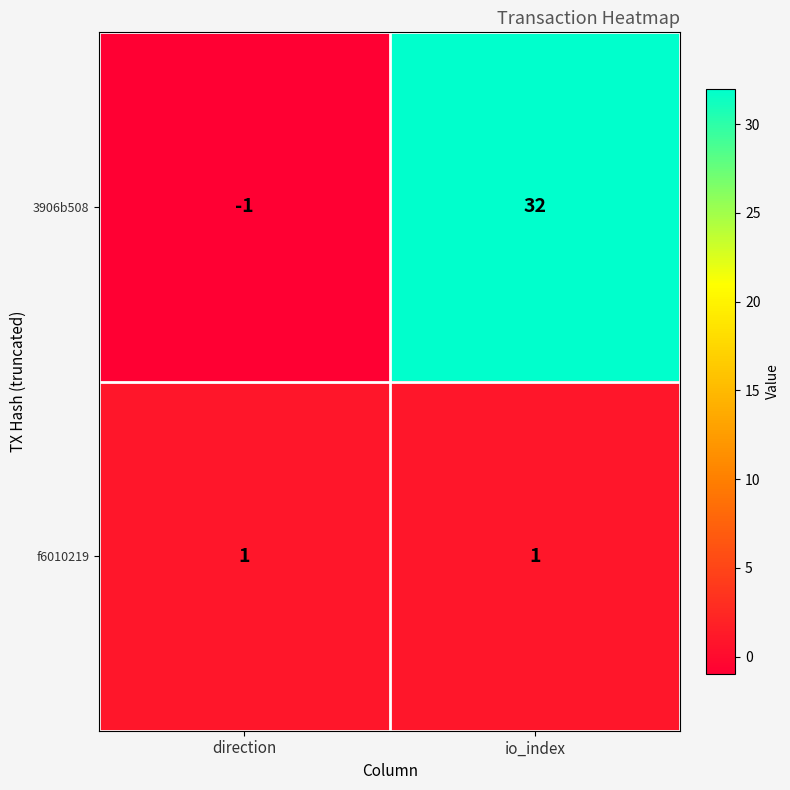

Between direction and io_index, which series saw the biggest shift?

3906b508